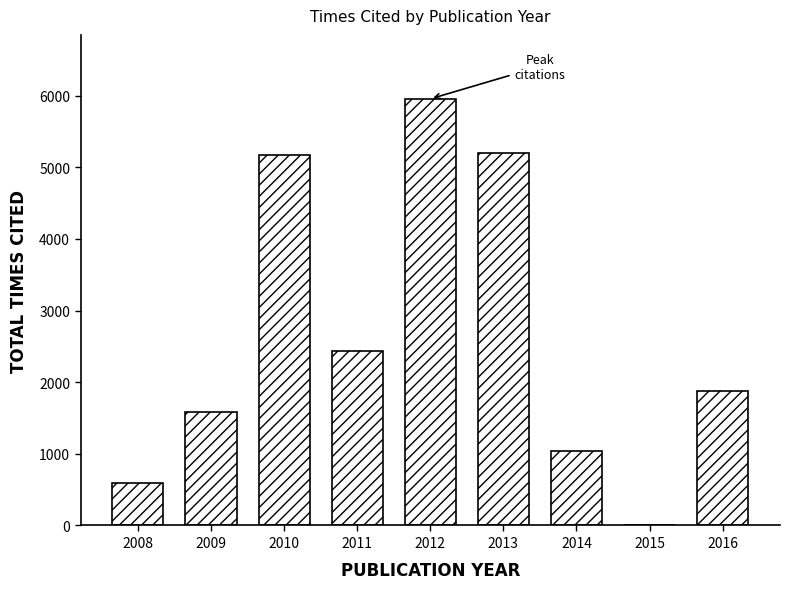

Reading left to right, extract all data points from this chart.

591	1578	5167	2430	5956	5204	1036	0	1873